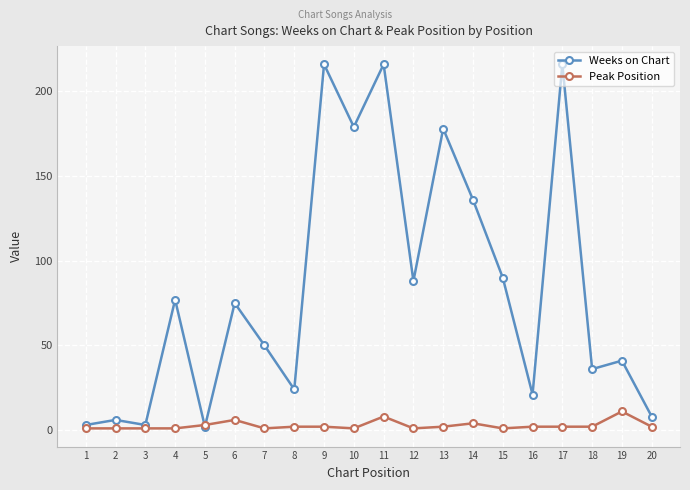

Between 2 and 7, which series saw the biggest shift?

Weeks on Chart